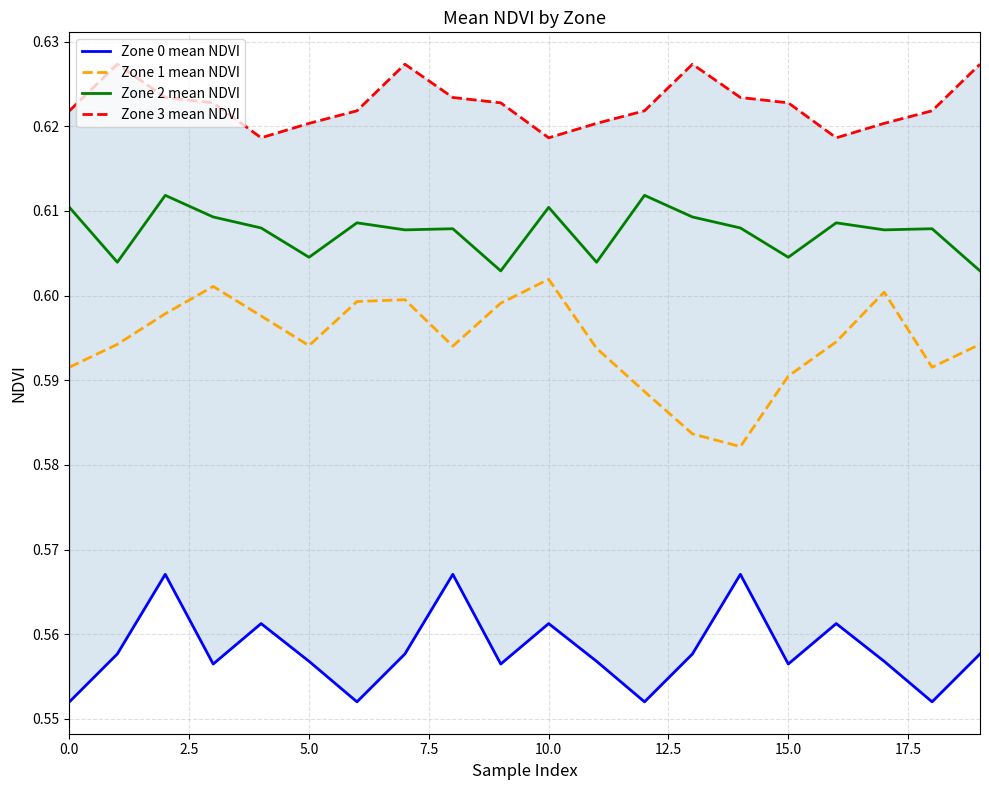

True or false: Zone 2 mean NDVI and Zone 1 mean NDVI intersect in this chart.

False